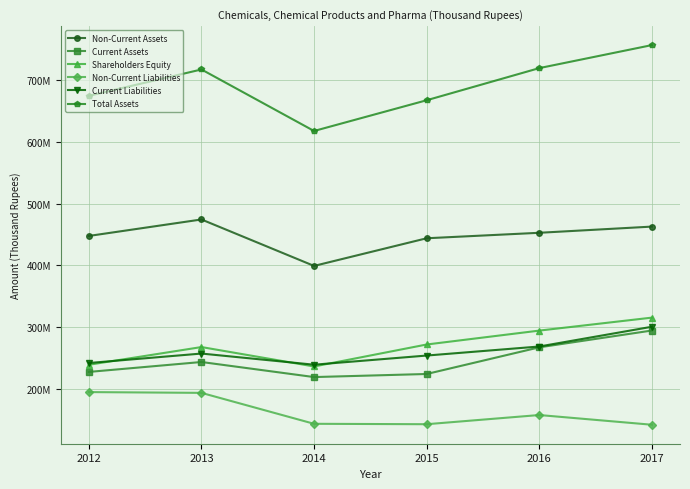

Does the chart have visible grid lines?

Yes